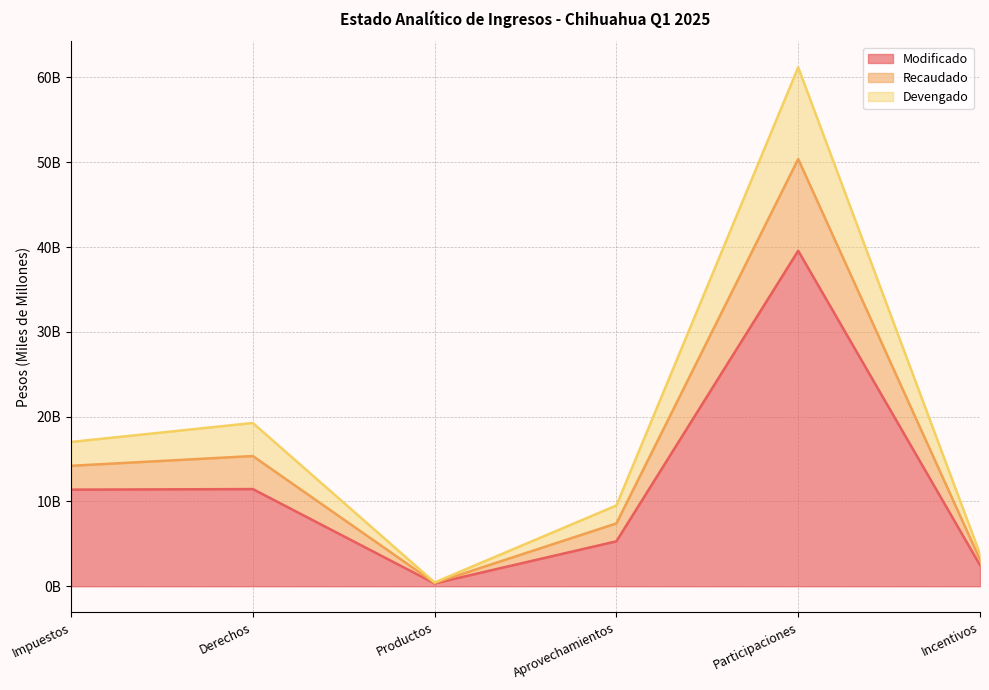

How many interior local peaks does the Modificado series have?

2